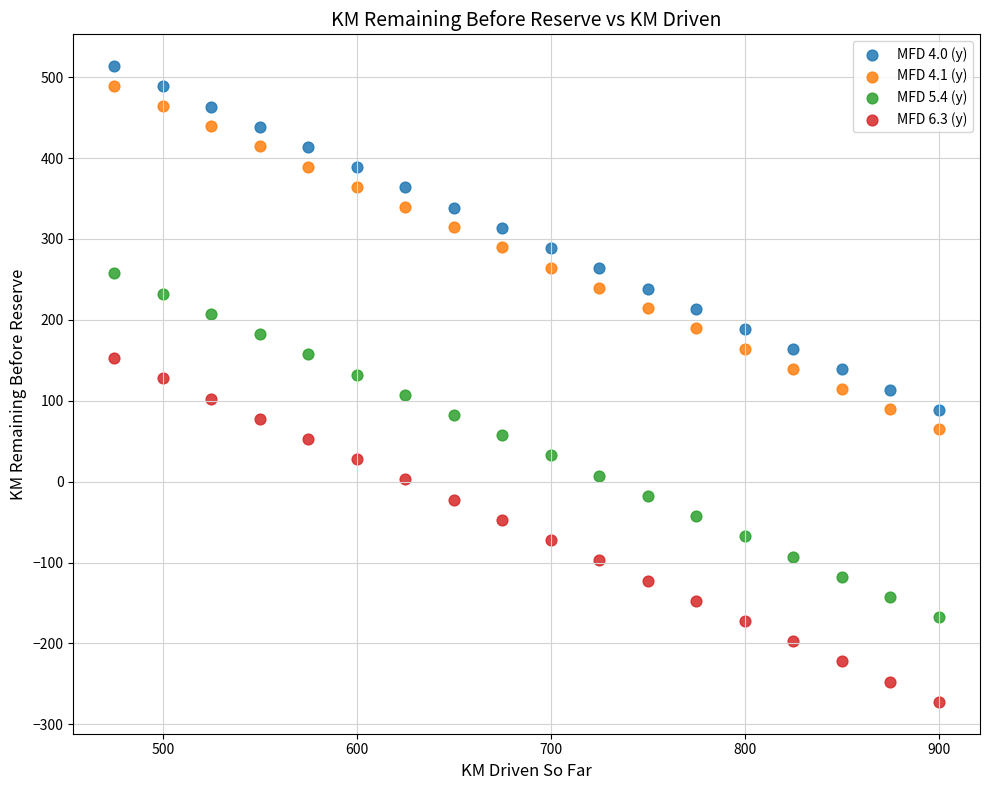

What is the X range (max minus min) for the scatter plot?

425.0